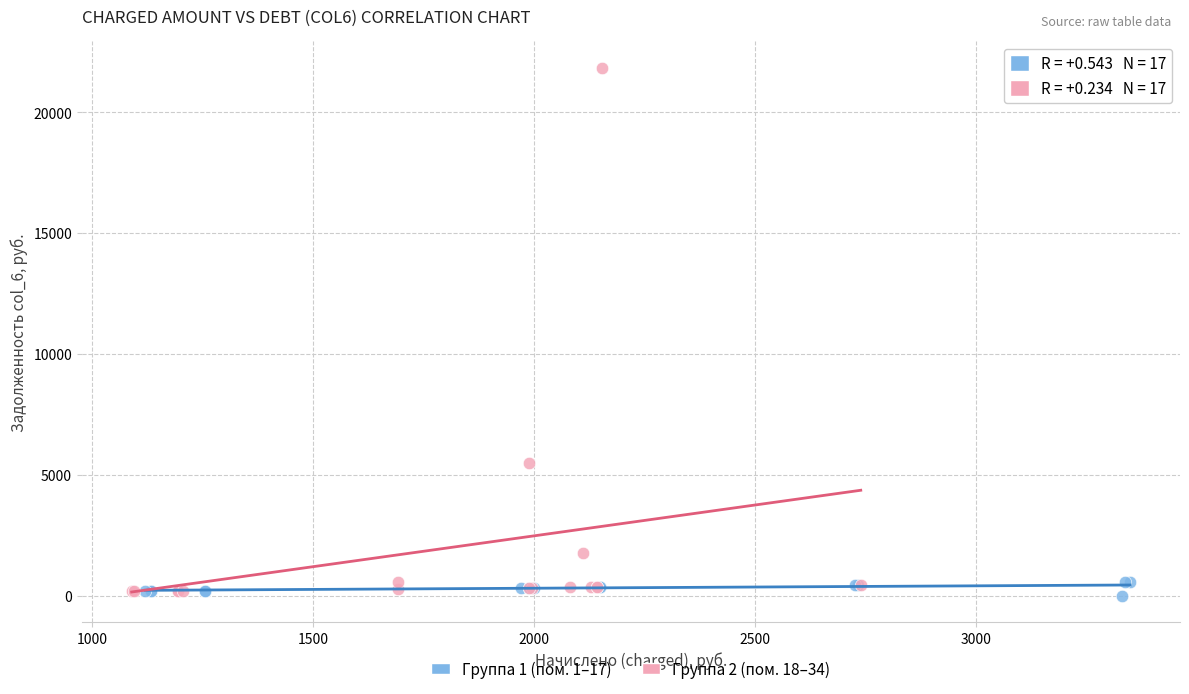

What are all the series names shown in the legend?

Группа 1 (пом. 1–17), Группа 2 (пом. 18–34)